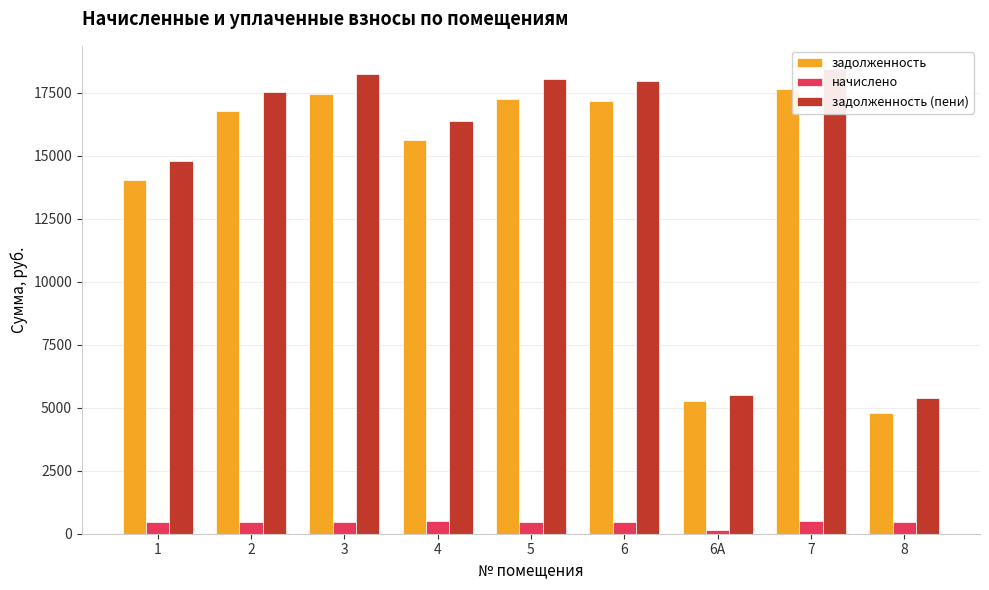

How many series are shown in this chart?

3